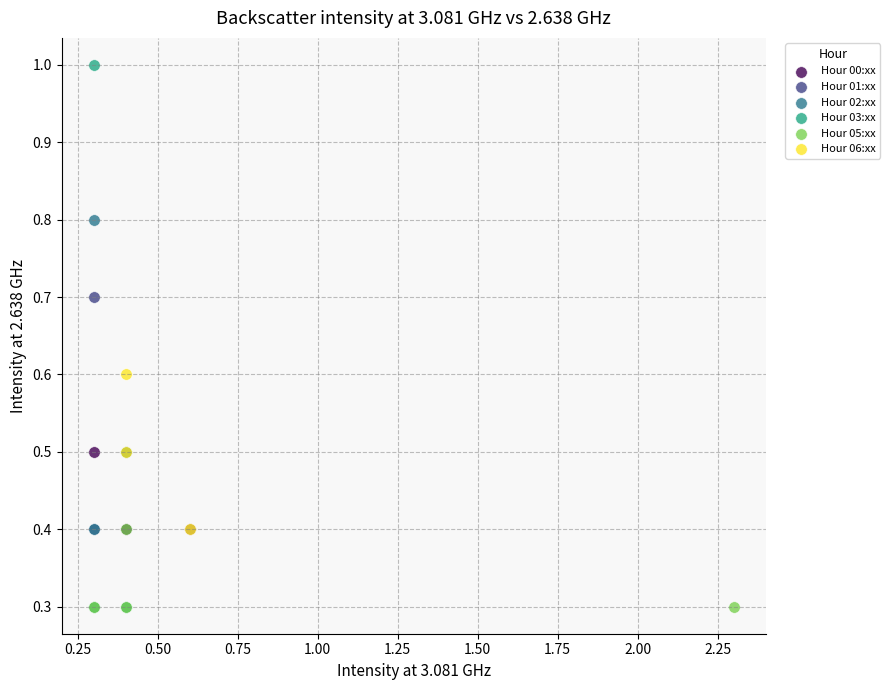

Which series reaches the maximum Y coordinate?

Hour 03:xx